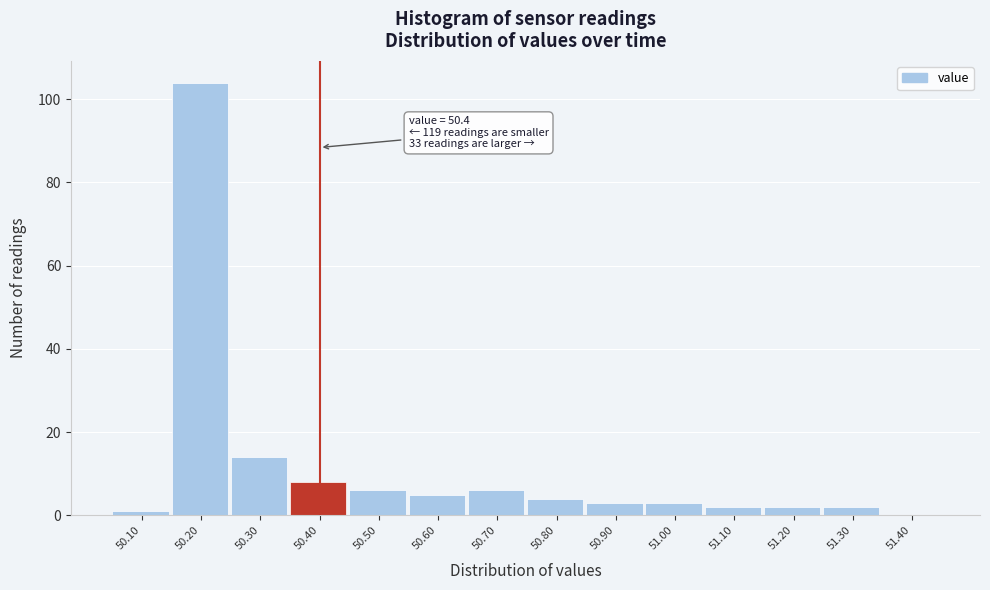

Which range on the x-axis has the tallest bar?

50.15 to 50.25